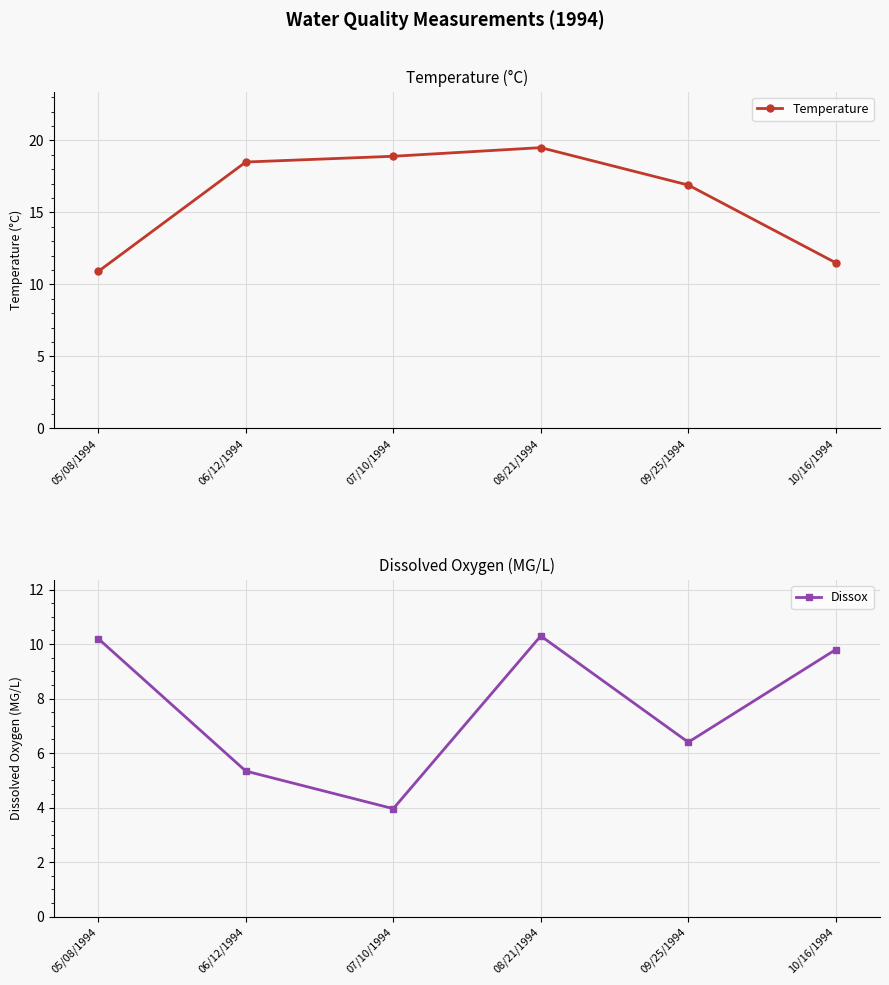

What position from the right is 10/16/1994?

1